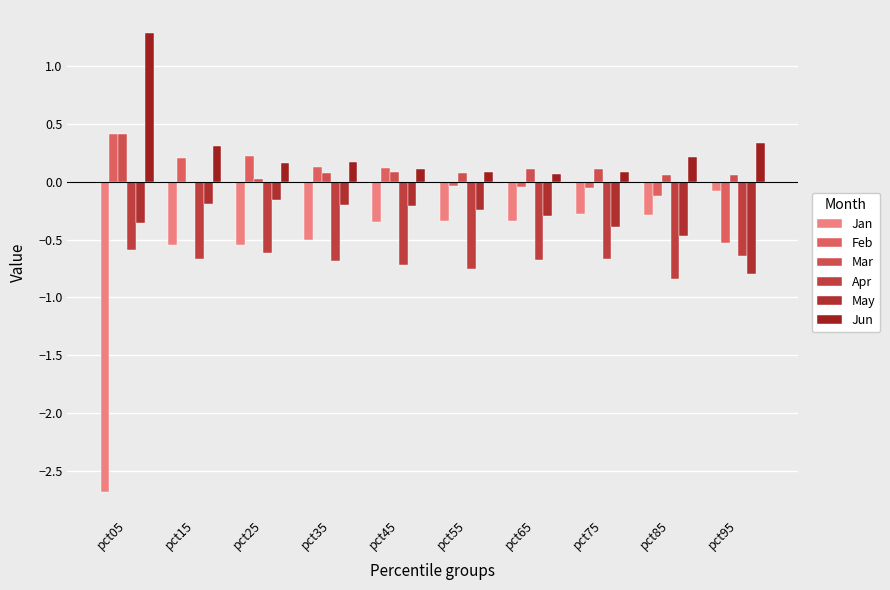

How many groups of bars are there?

10